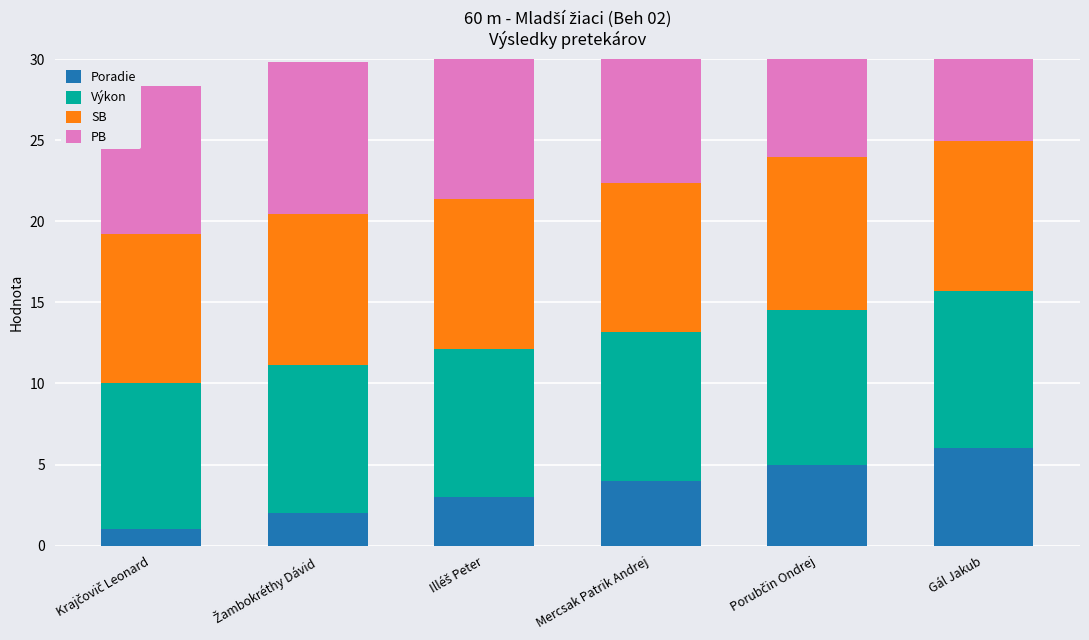

What are all the series names shown in the legend?

Poradie, Výkon, SB, PB